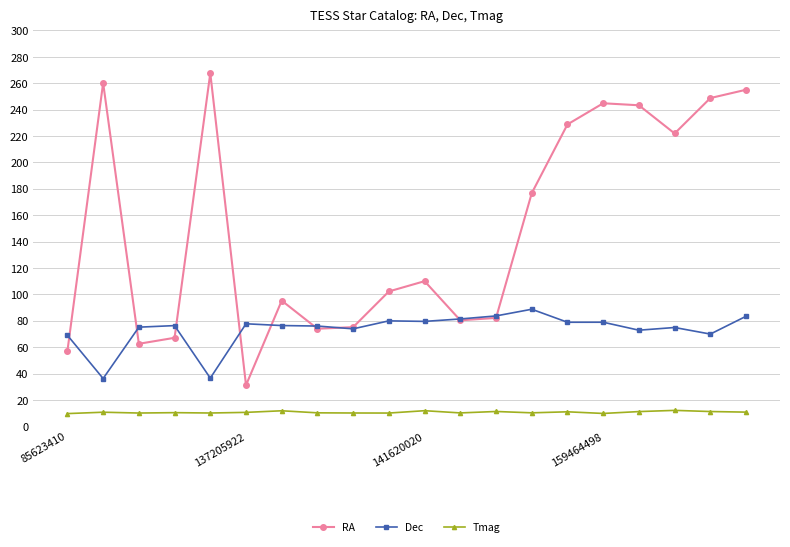

True or false: Dec and Tmag cross at least once.

False